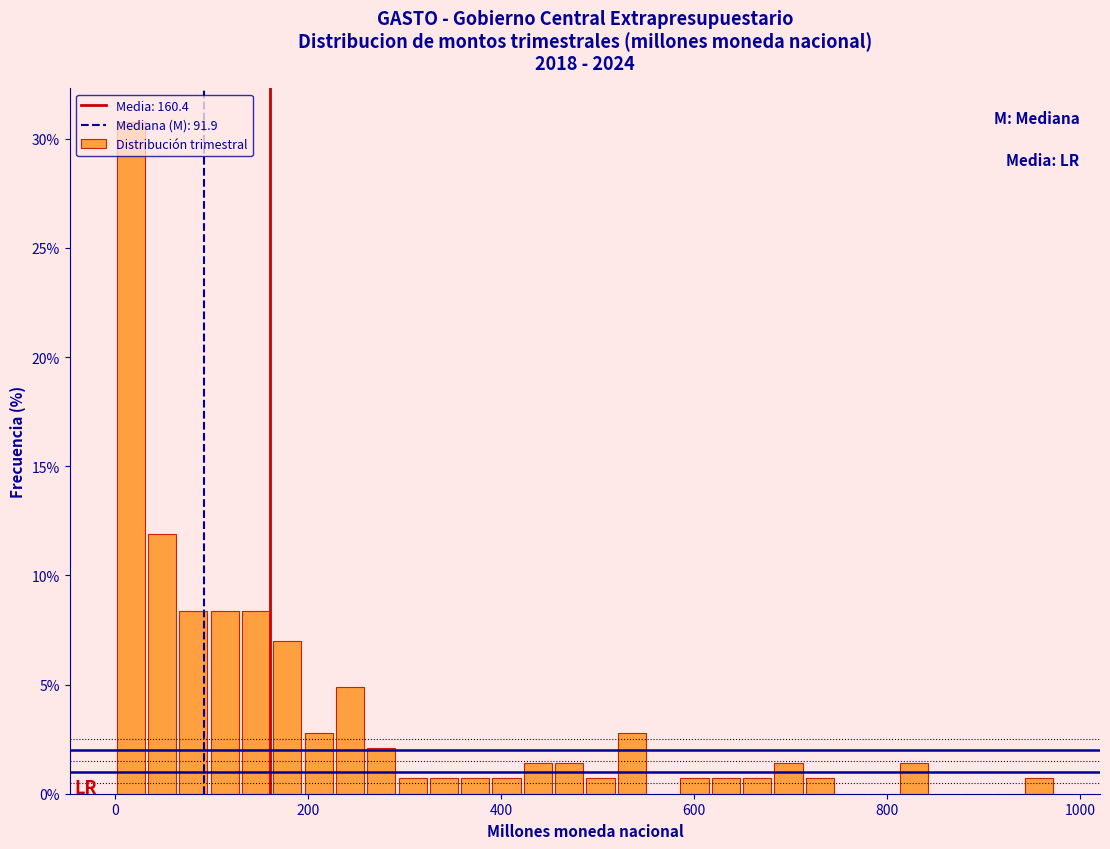

Around what value on the x-axis is the tallest bar? Give the approximate position of its centre, as read against the axis.

20